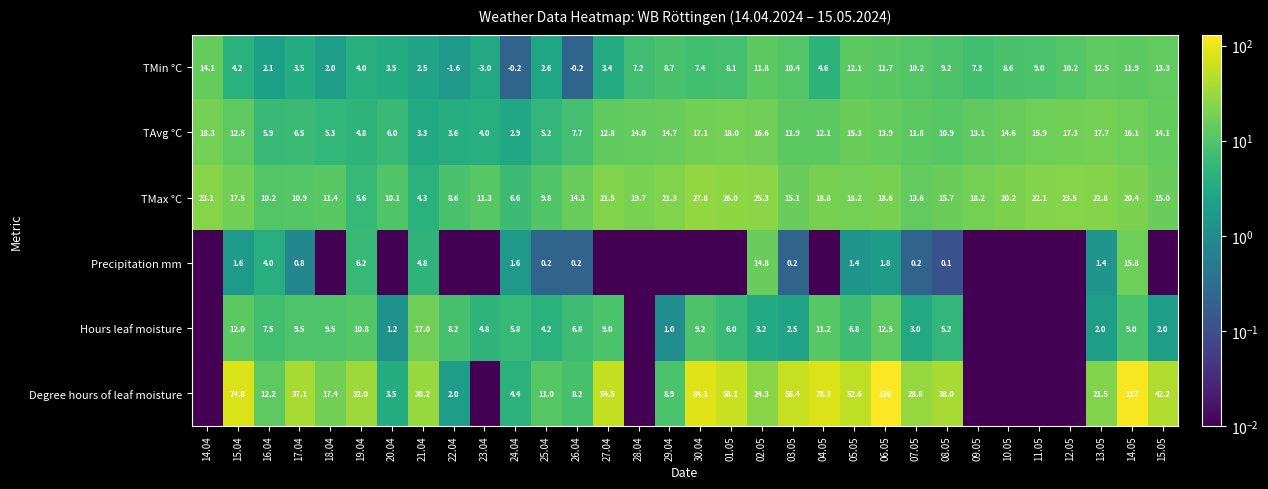

List the labels in order of TAvg °C value, largest first.

14.04, 01.05, 13.05, 12.05, 30.04, 02.05, 14.05, 11.05, 05.05, 29.04, 10.05, 15.05, 28.04, 06.05, 09.05, 27.04, 15.04, 04.05, 03.05, 07.05, 08.05, 26.04, 17.04, 20.04, 16.04, 18.04, 25.04, 19.04, 23.04, 22.04, 21.04, 24.04